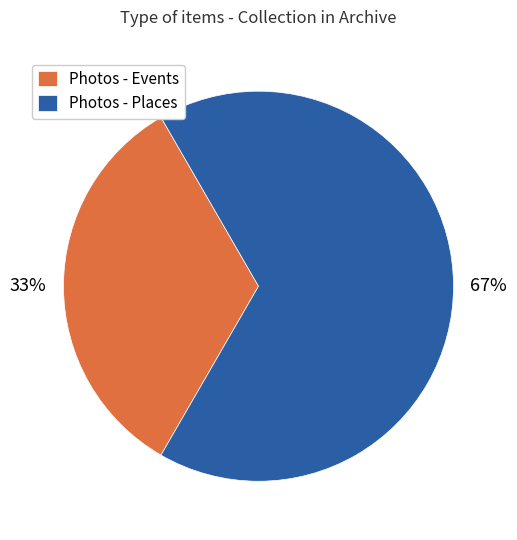

Is it true that Photos - Places is 67% of the pie?

True